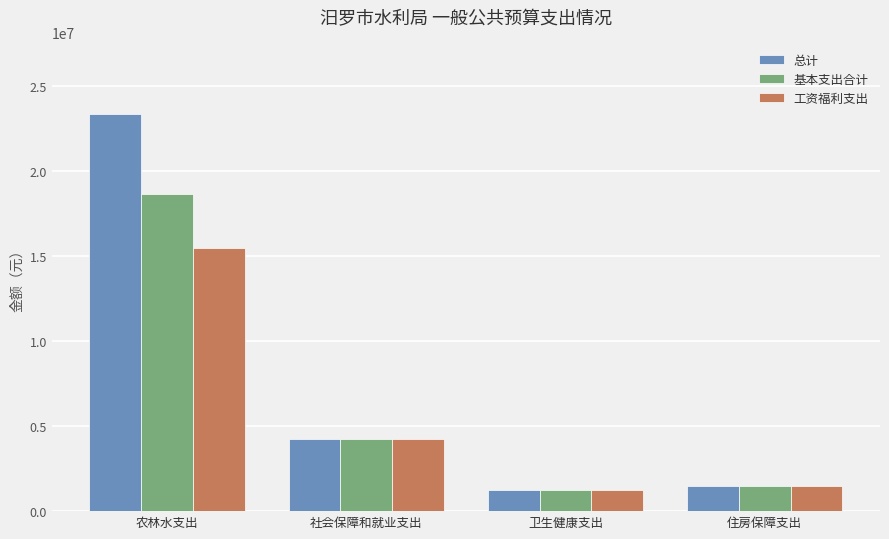

What is the greatest value displayed?

23381355